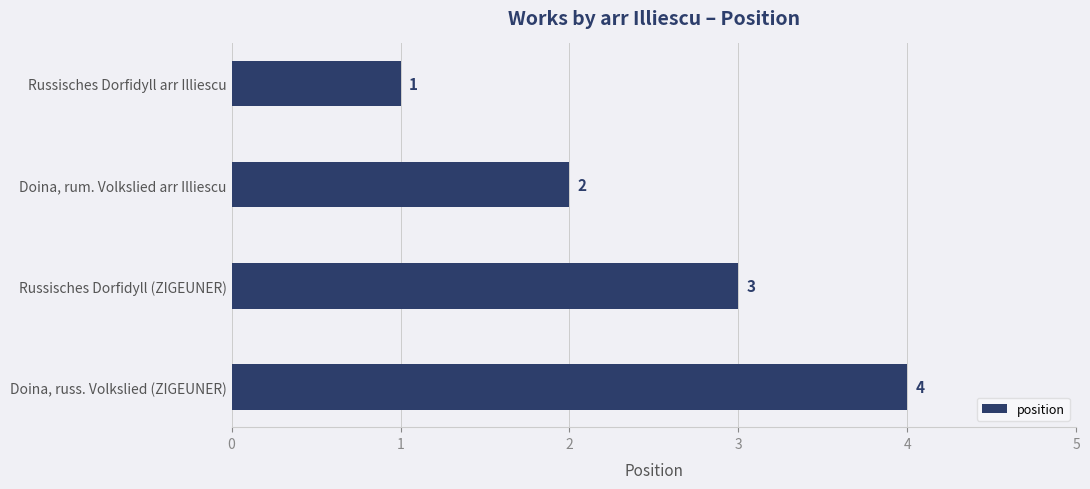

How many values are between 2 and 4?

3